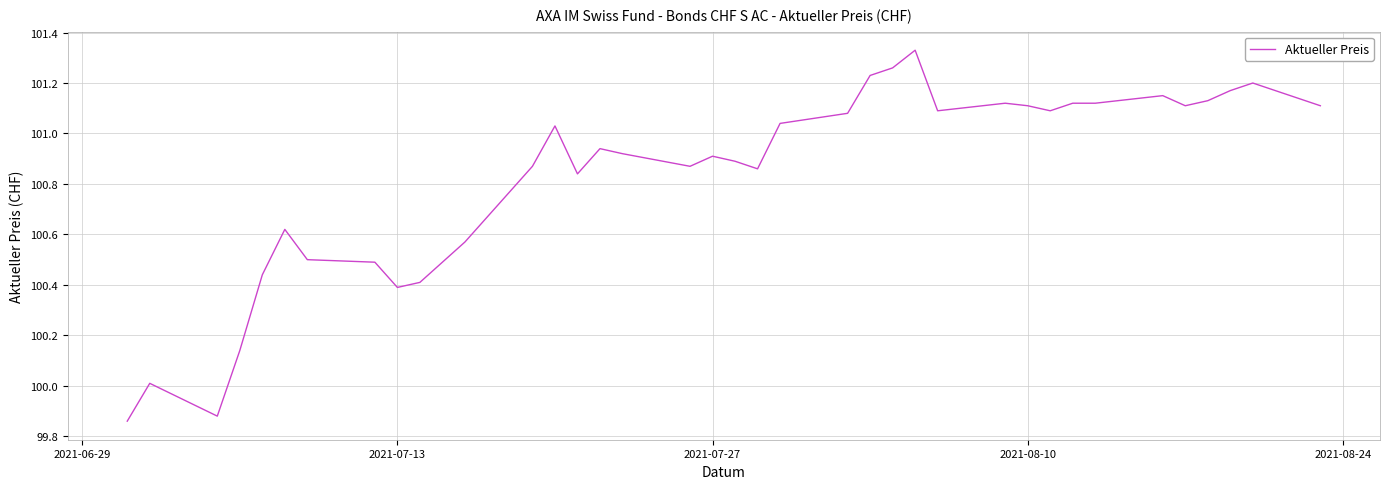

Does the chart display data point markers on the line(s)?

No